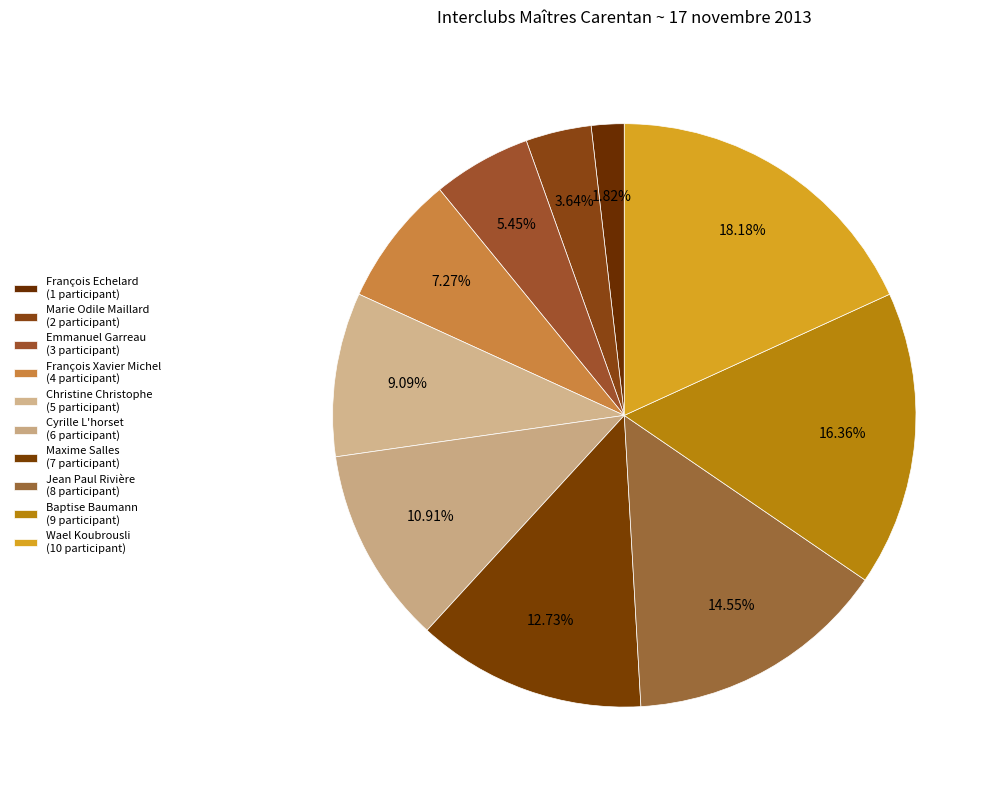

Is there any slice that represents more than half of the pie?

No